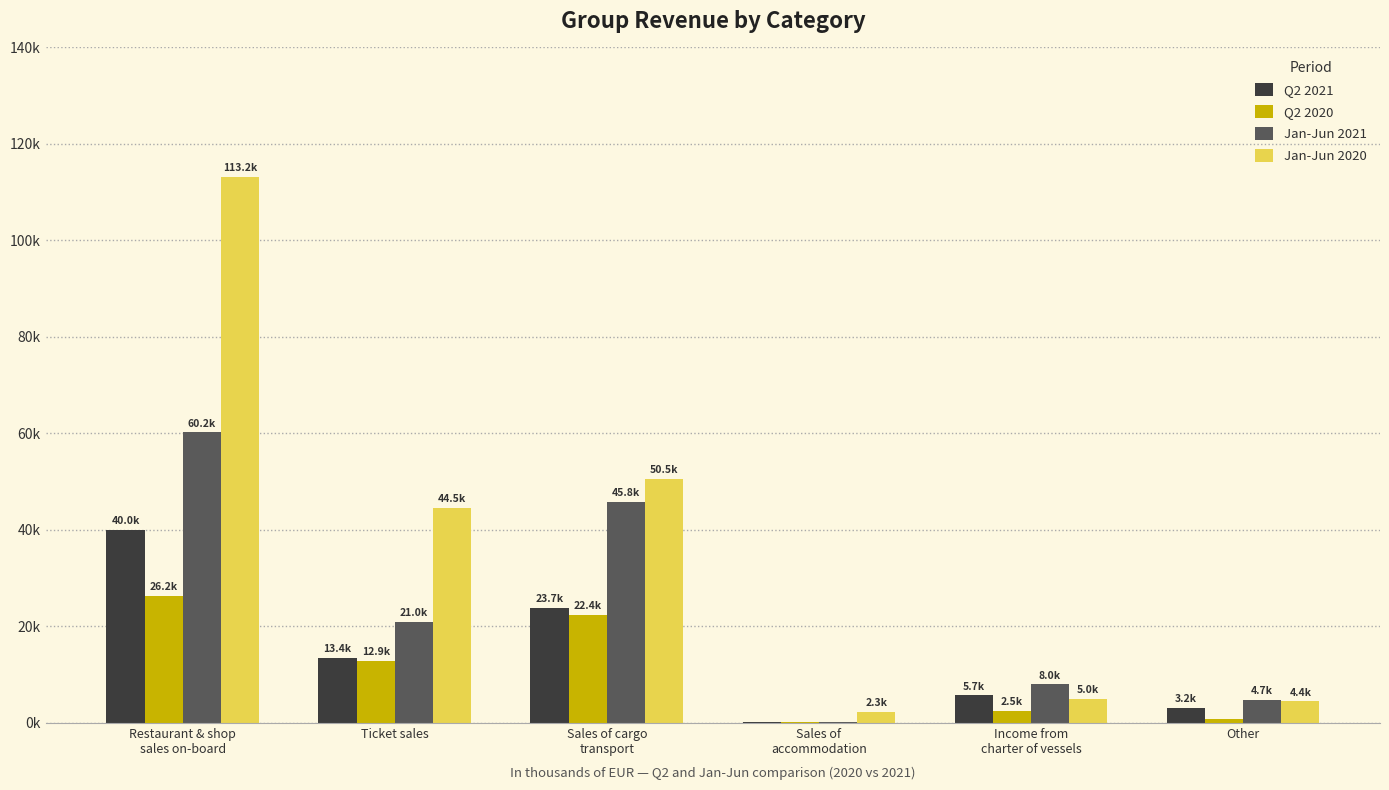

What is the minimum value shown in the chart?

147.5